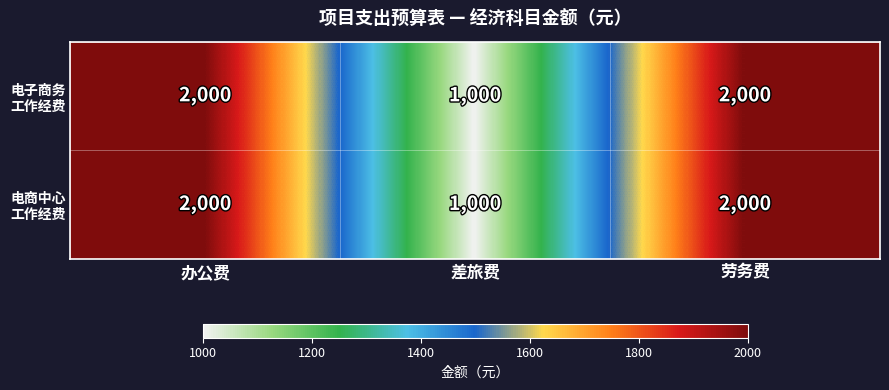

At which category does the chart reach its minimum across all series?

差旅费